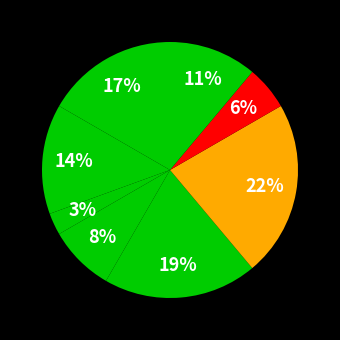

Count the number of slices in the pie.

8